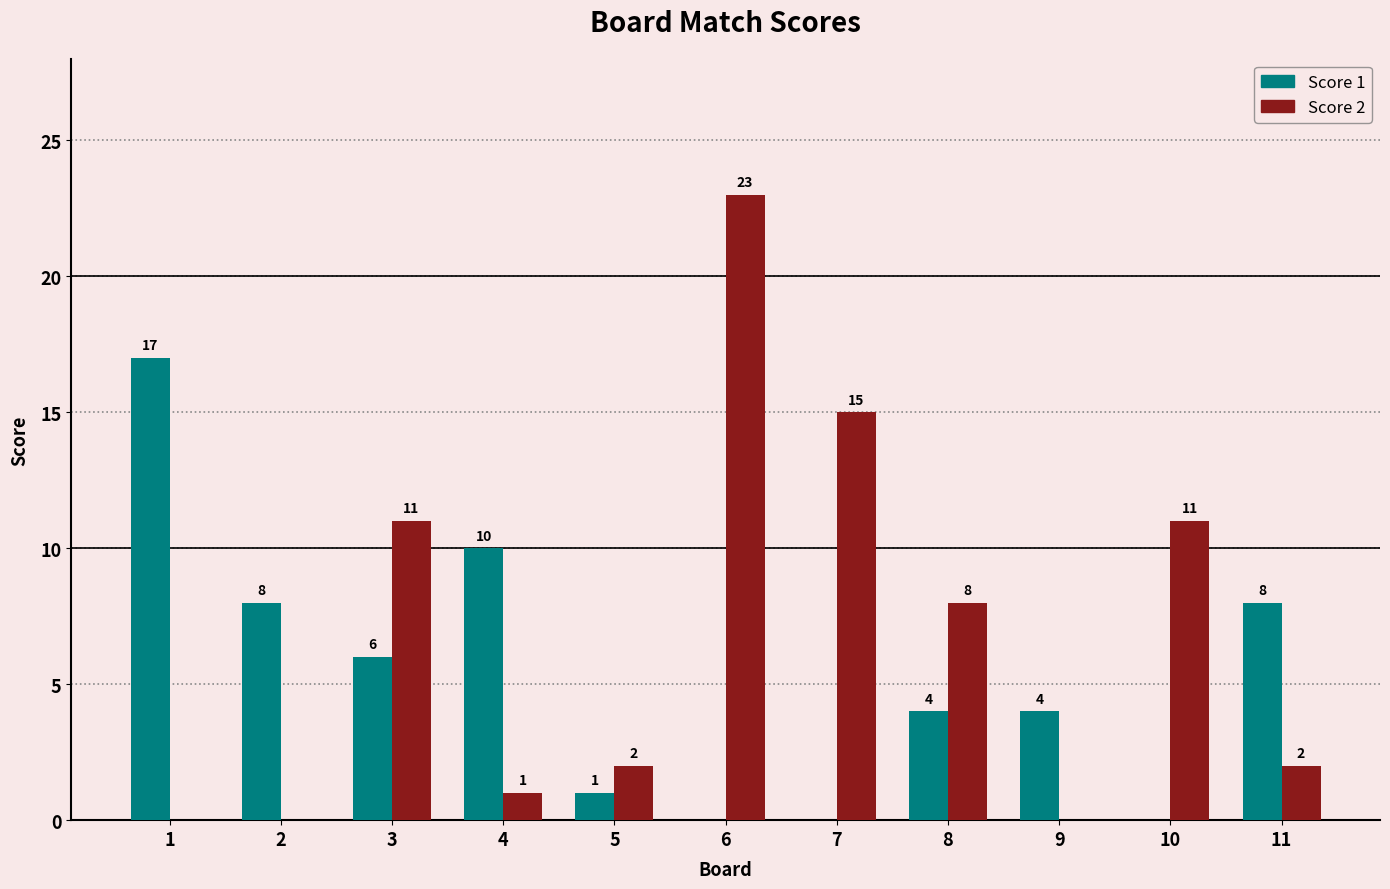

How many groups of bars are there?

11